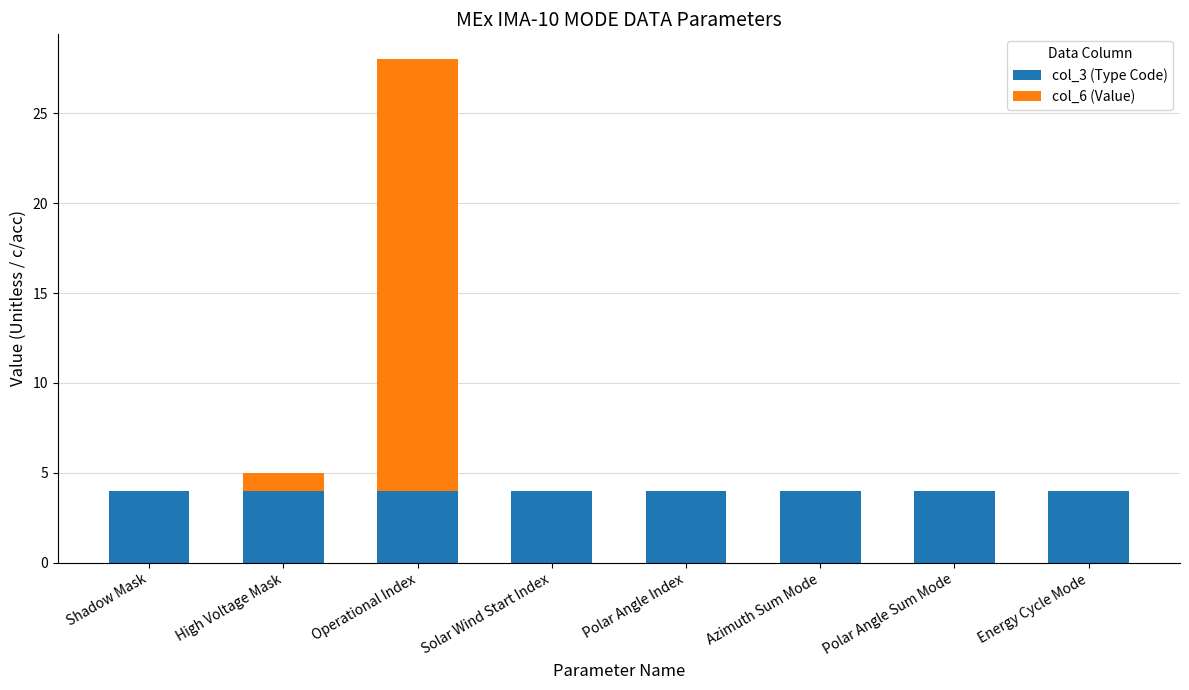

The col_3 (Type Code) series shows 4 at Azimuth Sum Mode. True or false?

True